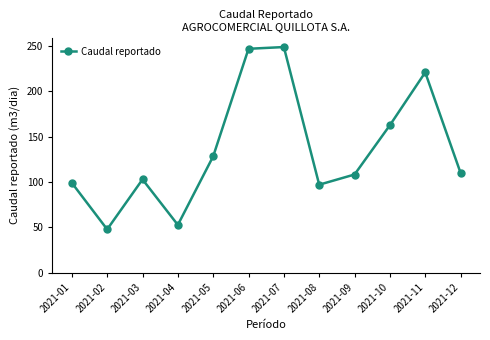

What is the difference between the values at 2021-03 and 2021-05?

25.4